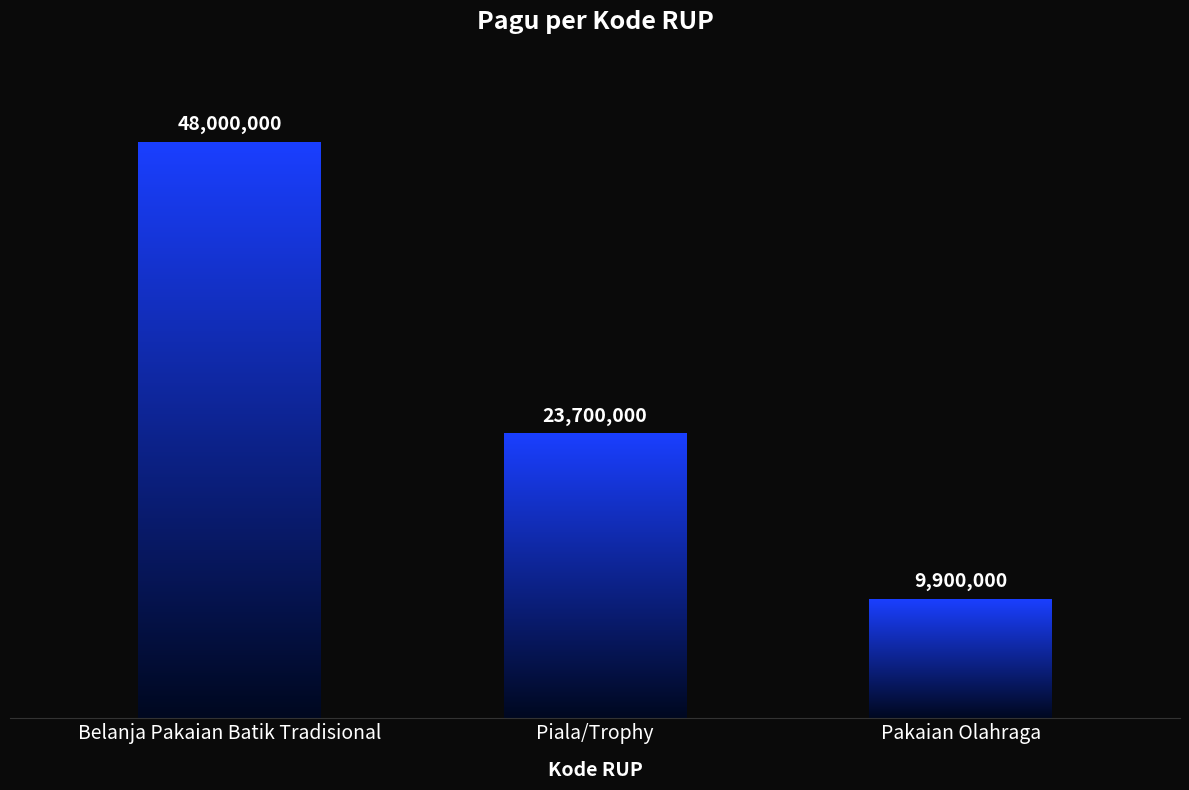

What is the smallest value displayed?

9900000